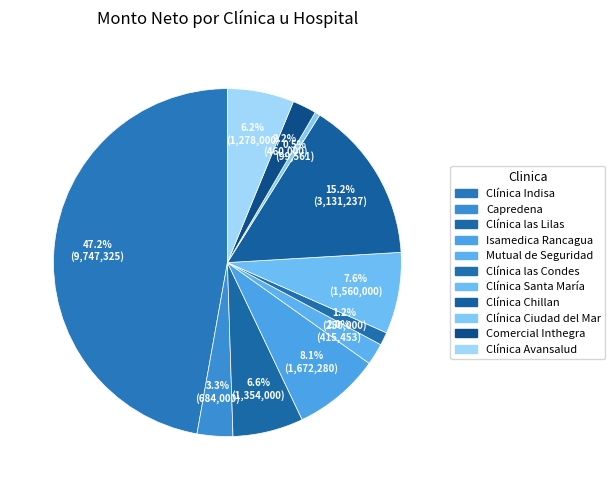

Is it true that Clínica Avansalud is 6% of the pie?

True